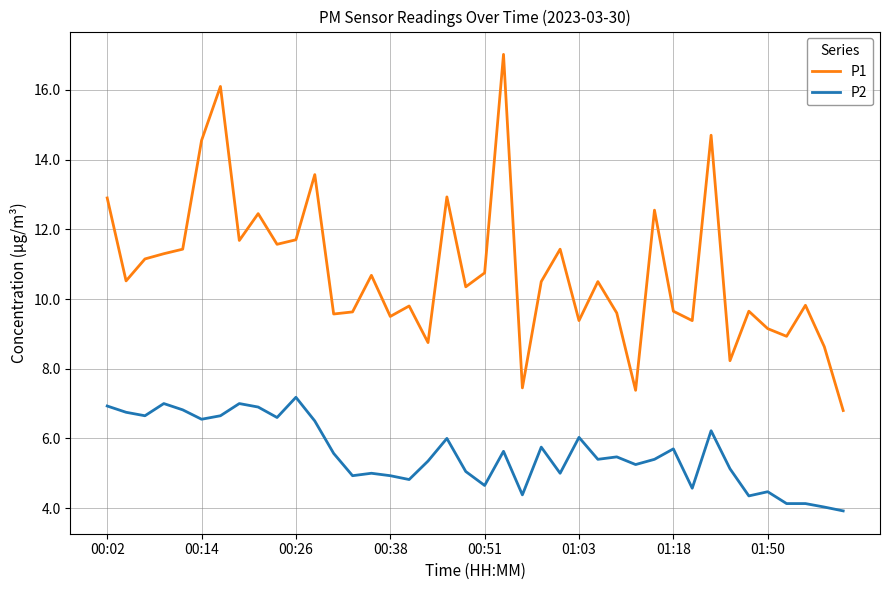

Rank the series by their average value, from lowest to highest.

P2, P1